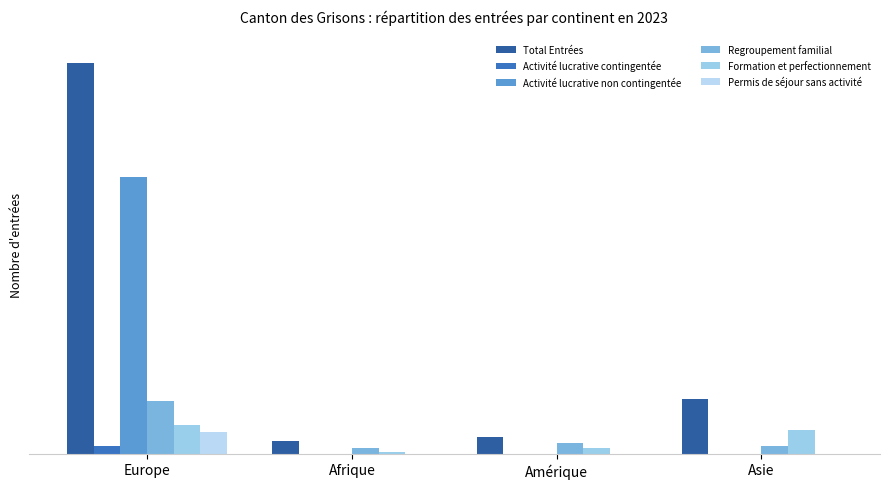

Which has a higher value, Asie or Europe?

Europe